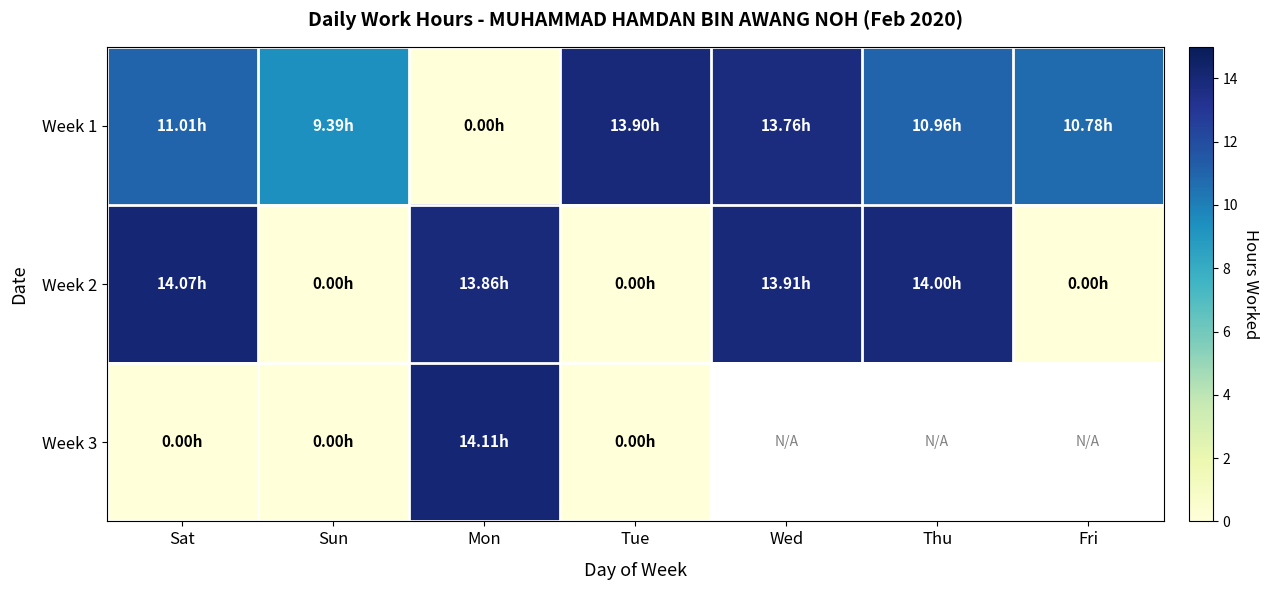

What is the sum of all Week 1 values?

69.8